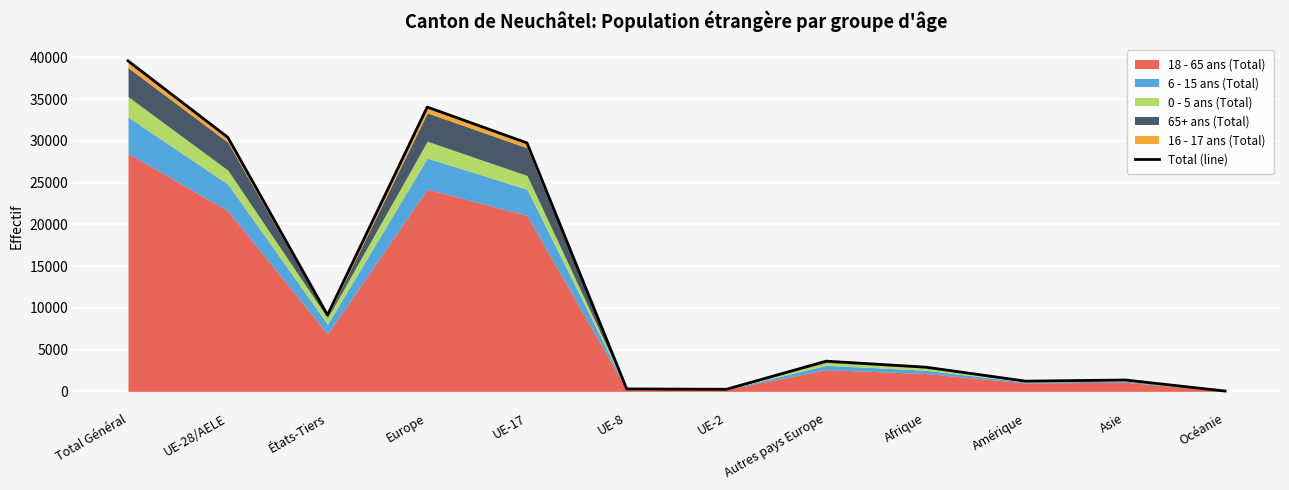

Reading left to right, what are all the values shown in this chart?

39586	30435	9151	34053	29758	290	250	3618	2895	1223	1359	36